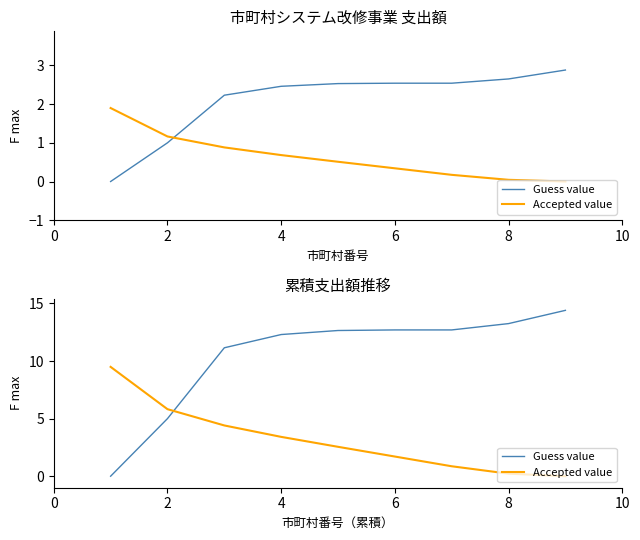

At 8, list the series in order from smallest to largest.

Accepted value, Guess value